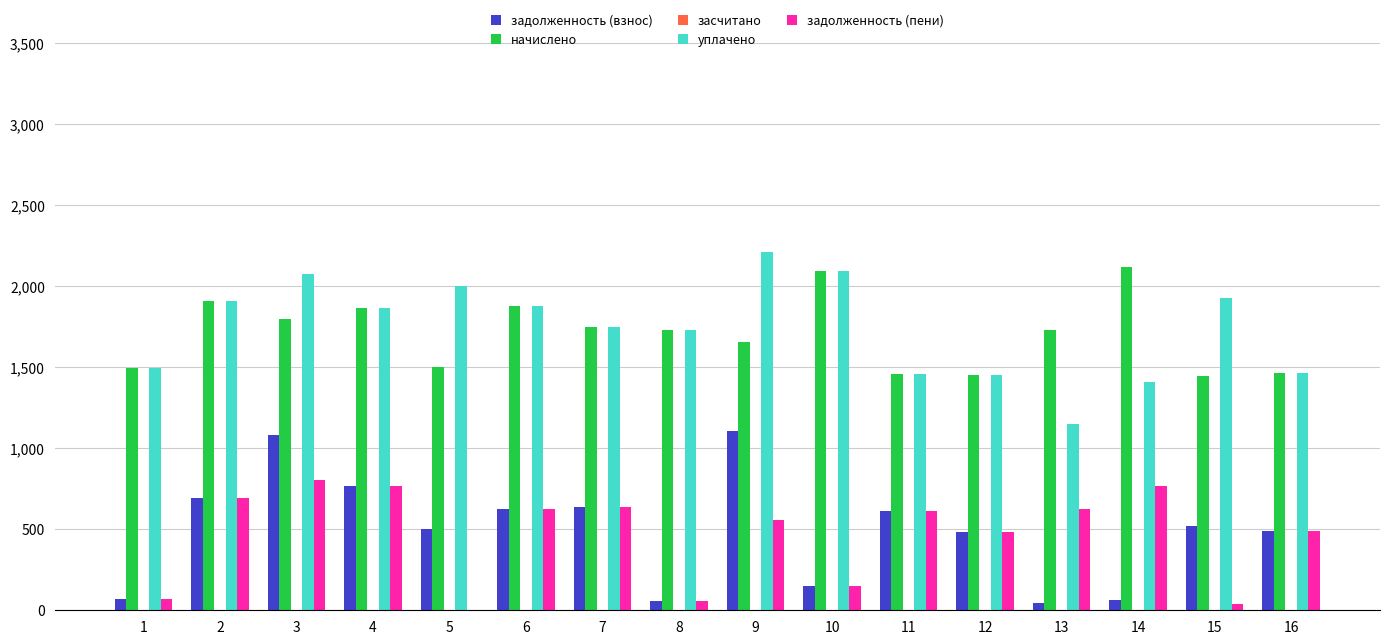

Between 1 and 5, which series saw the biggest shift?

уплачено